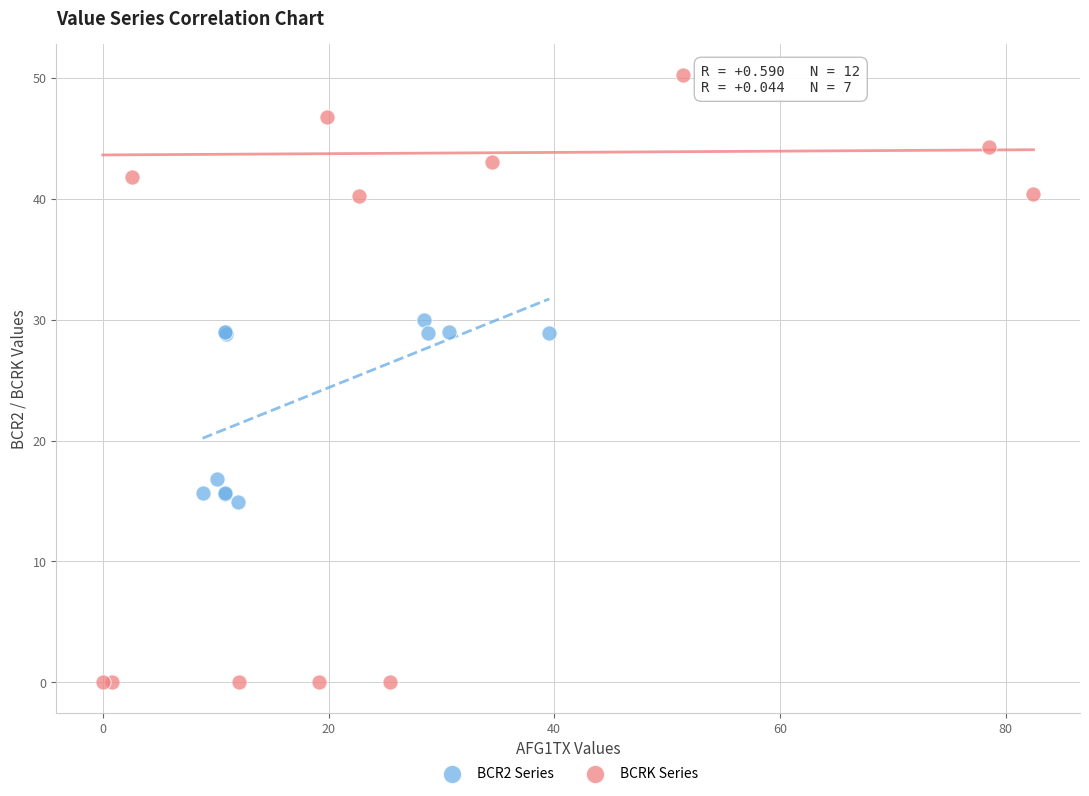

Which series reaches the minimum Y coordinate?

BCRK Series